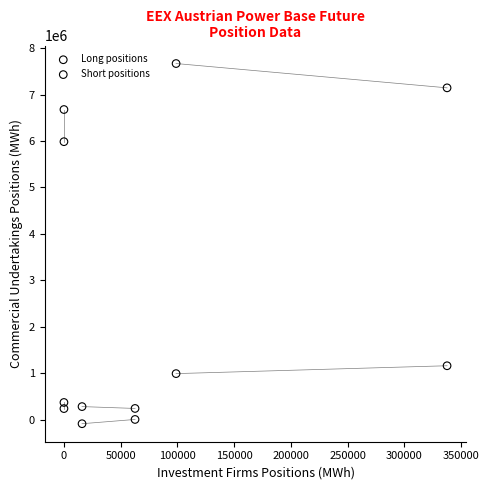

Which series reaches the maximum Y coordinate?

Short positions